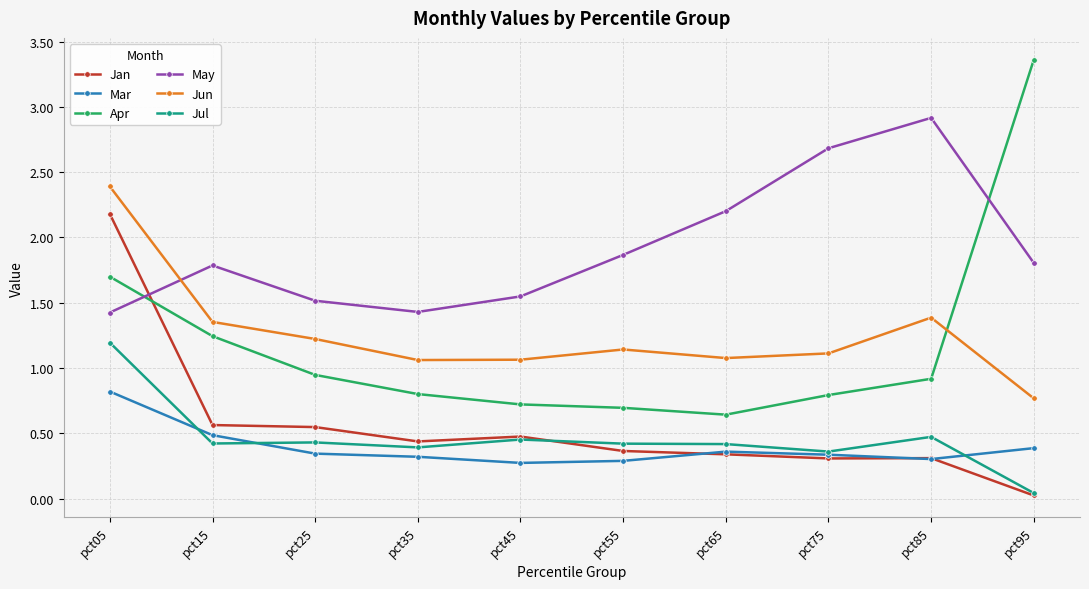

What is the highest value of the Jun series?

2.4